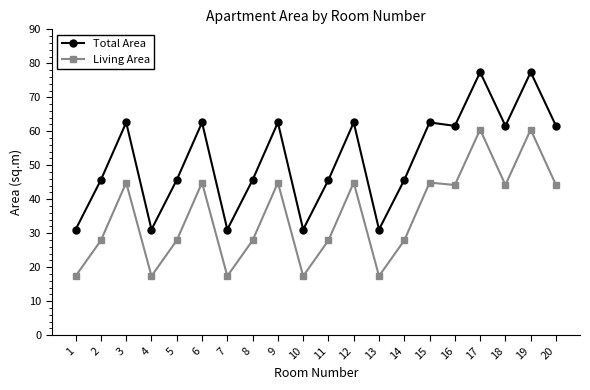

What value does the Total Area series have at 9?

62.6